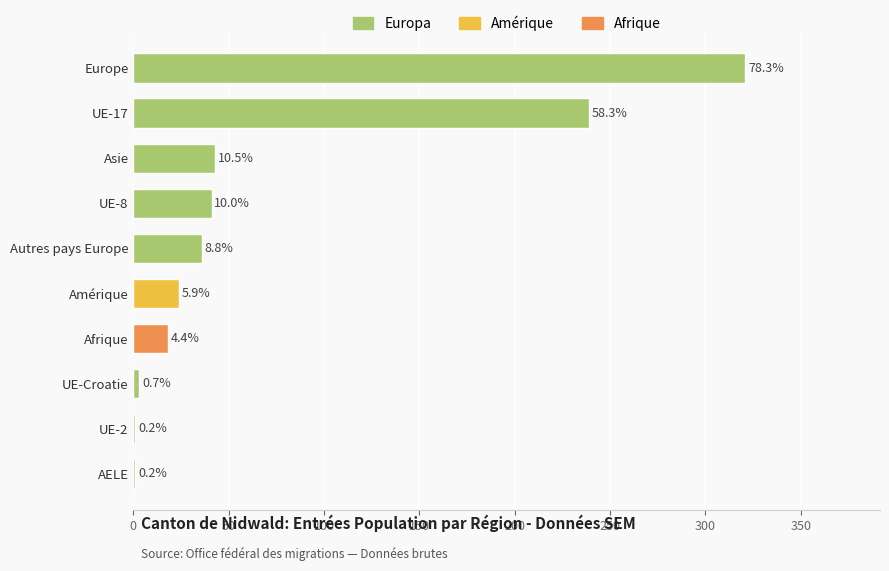

Are the bars horizontal?

Yes